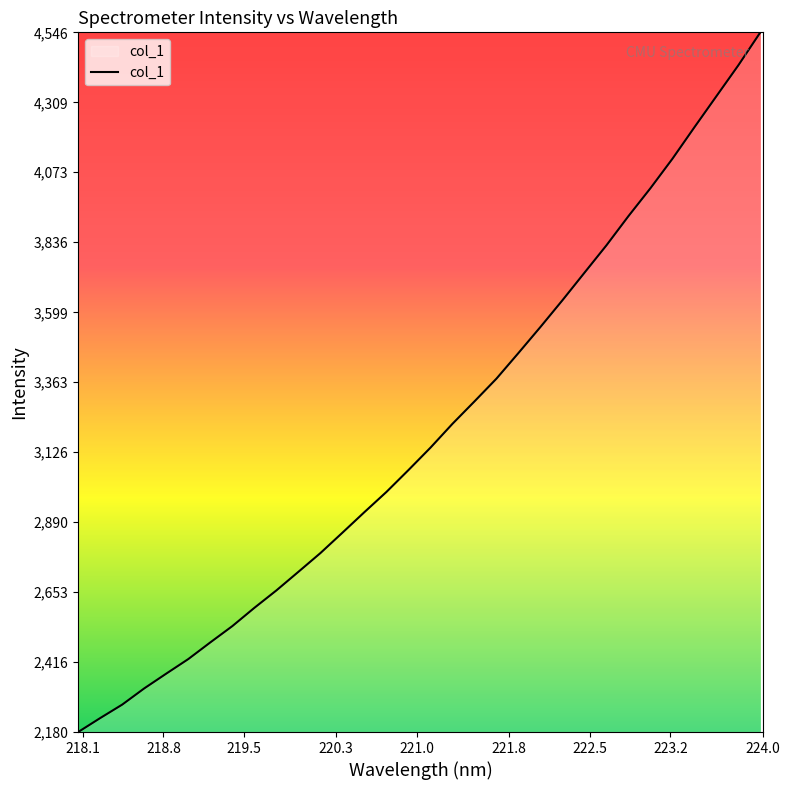

Is this an area chart (filled region under the line)?

No